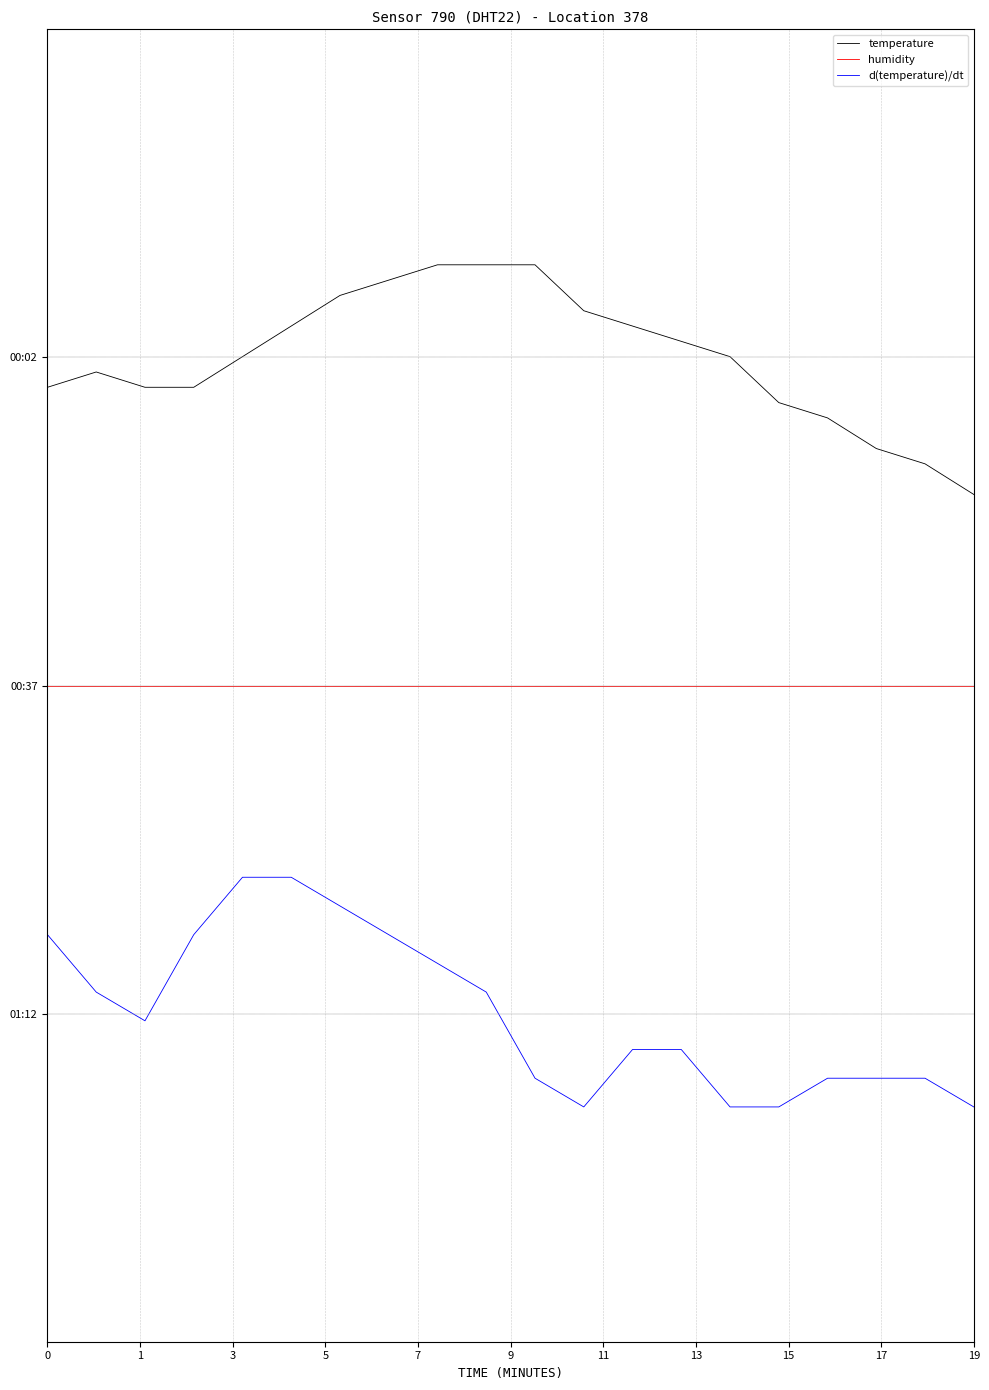

What are all the series names shown in the legend?

temperature, humidity, d(temperature)/dt